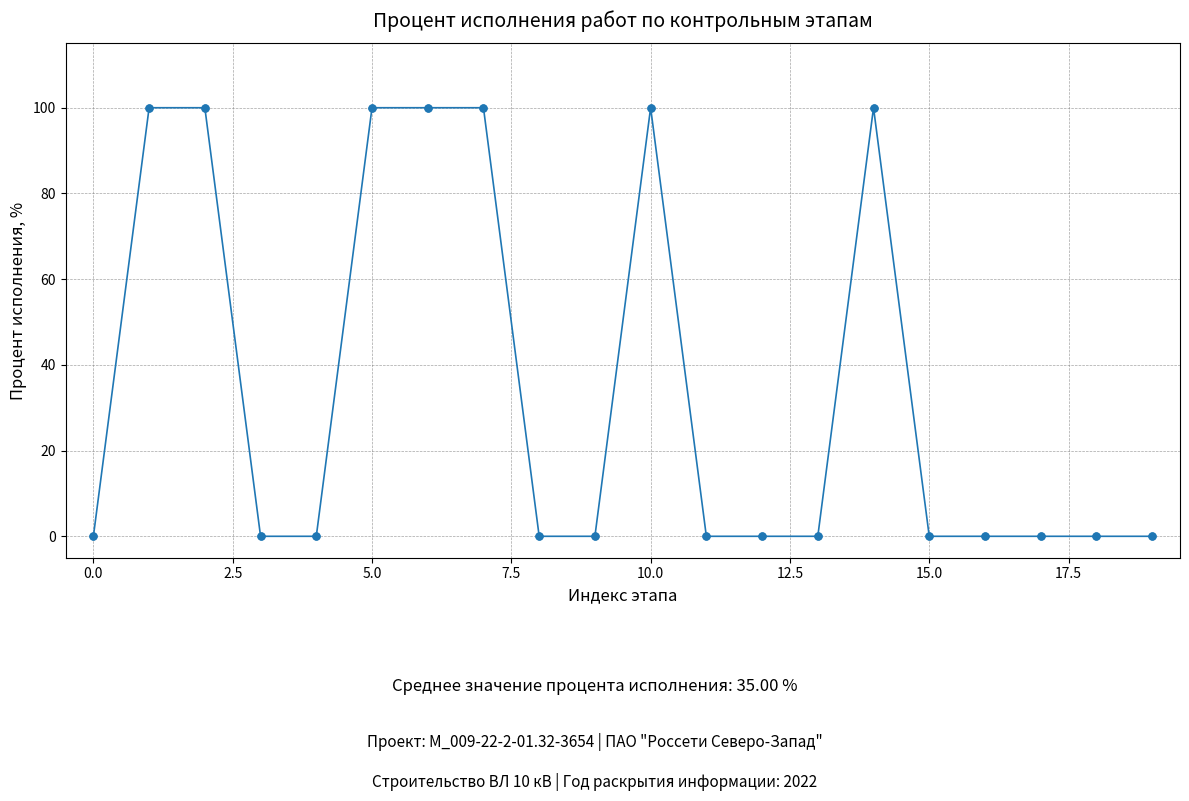

True or false: there are more than 1 points higher than both neighbors.

True